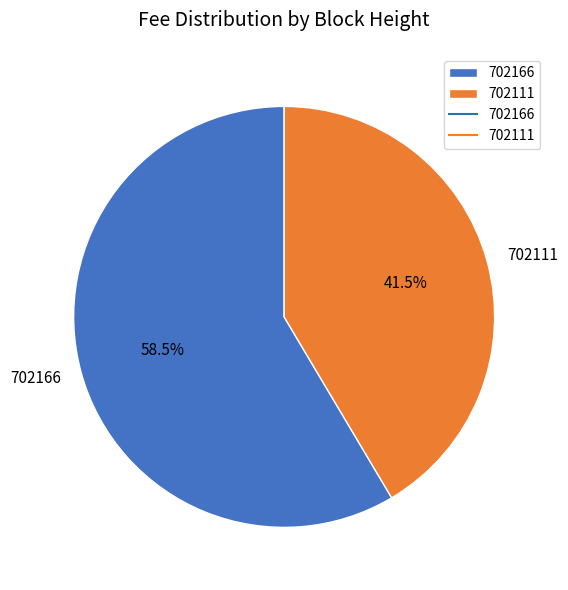

Count the number of slices in the pie.

2